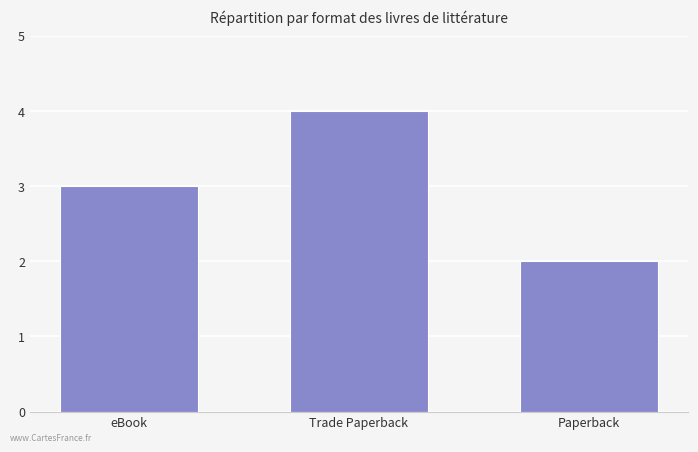

How many bars are there in total?

3